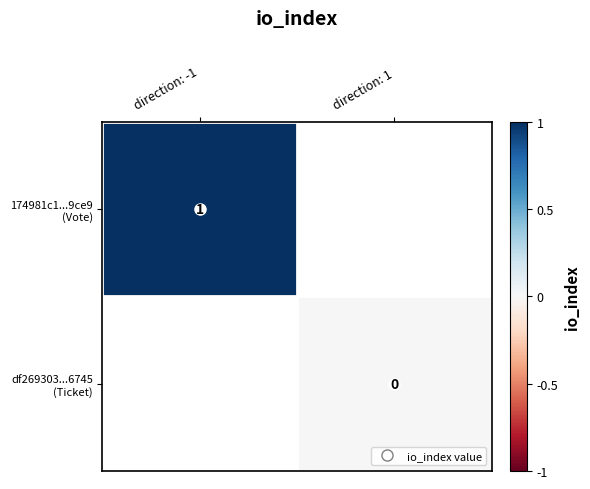

At which label is 174981c1...9ce9 (Vote) closest to 1?

direction: -1